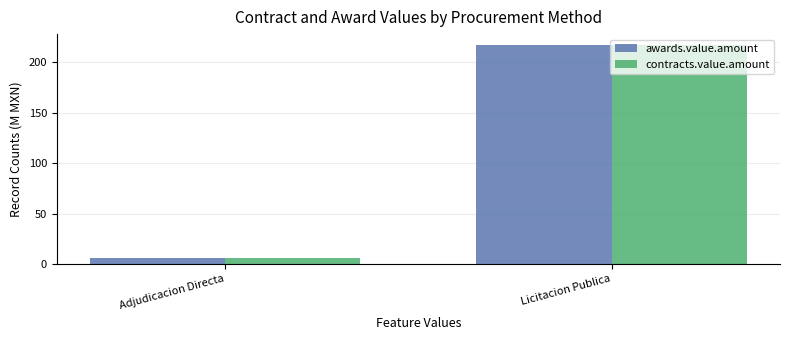

What value does the contracts.value.amount series have at Licitacion Publica?

217.1